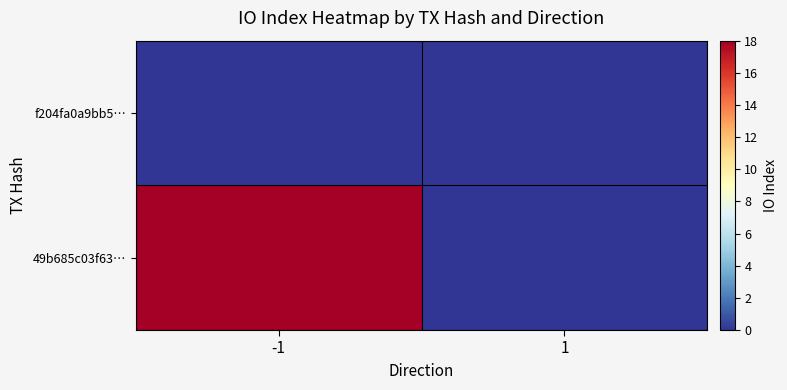

Which category has the highest value across all series?

-1